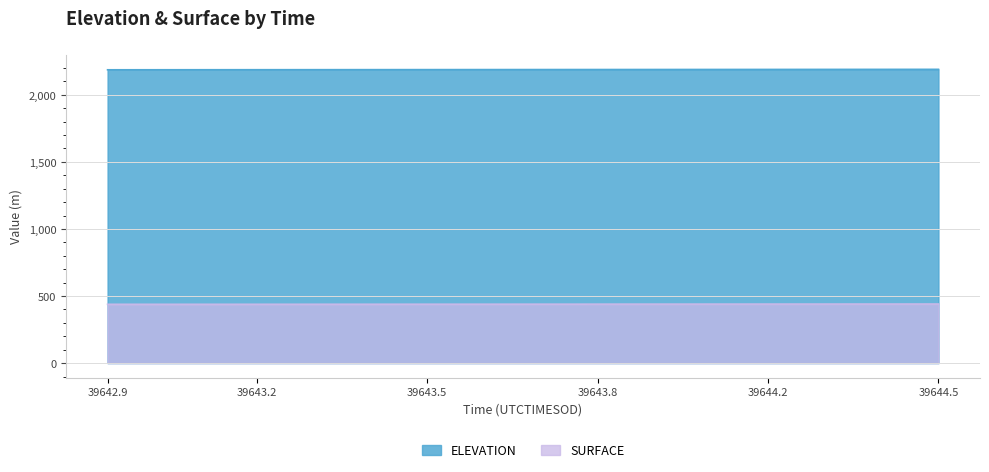

Reading right to left, extract all data points from this chart.

ELEVATION: 2189.7	2189.7	2189.6	2189.5	2189.4	2189.3	2189.2	2189.1	2189.1	2189.0	2188.9	2188.8	2188.7	2188.6	2188.6	2188.5	2188.4	2188.3	2188.2	2188.1	2188.0	2188.0	2187.9	2187.8	2187.7	2187.6	2187.5	2187.4	2187.4	2187.3	2187.2	2187.1	2187.0	2186.9	2186.8	2186.8	2186.7	2186.6	2186.5	2186.4
SURFACE: 440.3	440.2	440.1	440.0	440.0	440.0	439.9	439.9	439.8	439.7	439.7	439.6	439.5	439.5	439.5	439.4	439.3	439.2	439.2	439.2	439.1	439.1	439.0	438.9	438.9	438.8	438.8	438.7	438.6	438.6	438.5	438.5	438.4	438.3	438.3	438.3	438.2	438.2	438.2	438.2